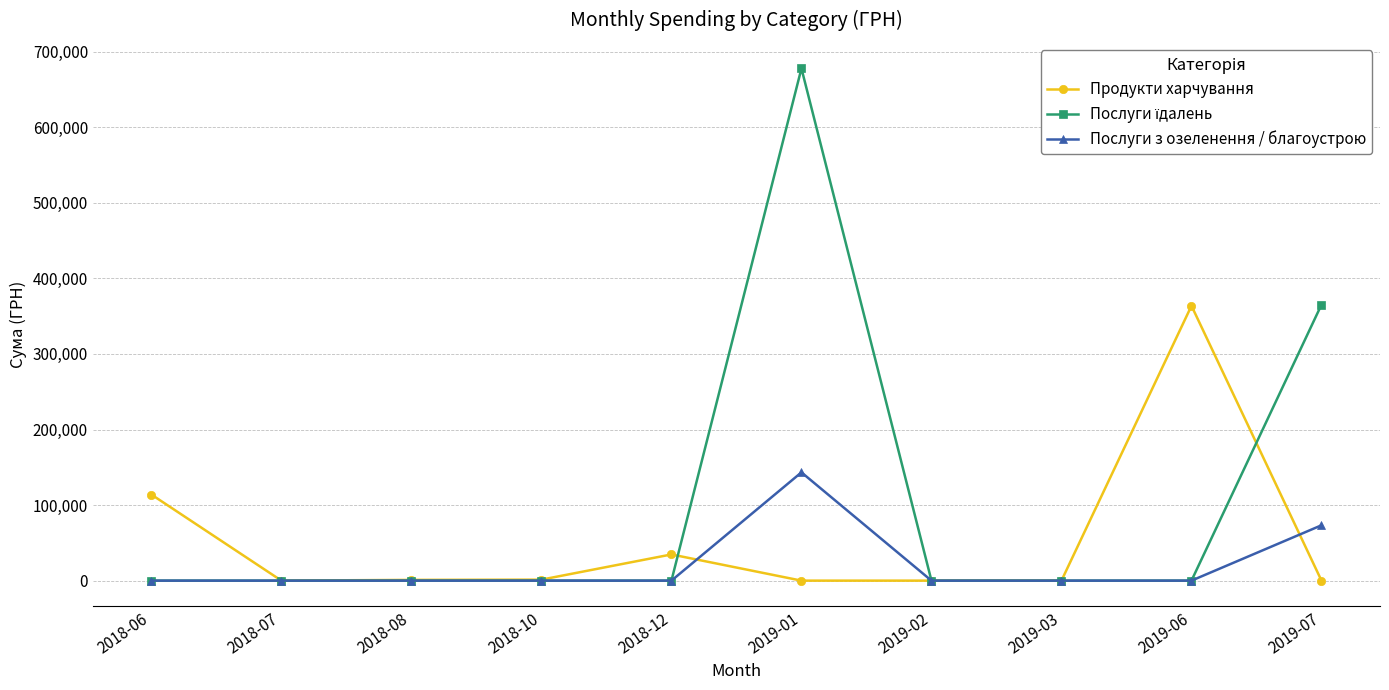

How many lines are shown in the chart?

3